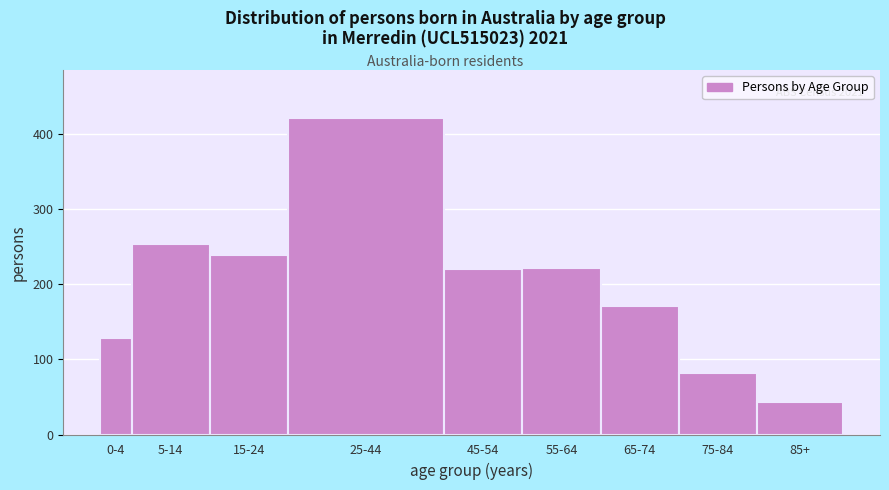

What is the greatest value displayed?

422